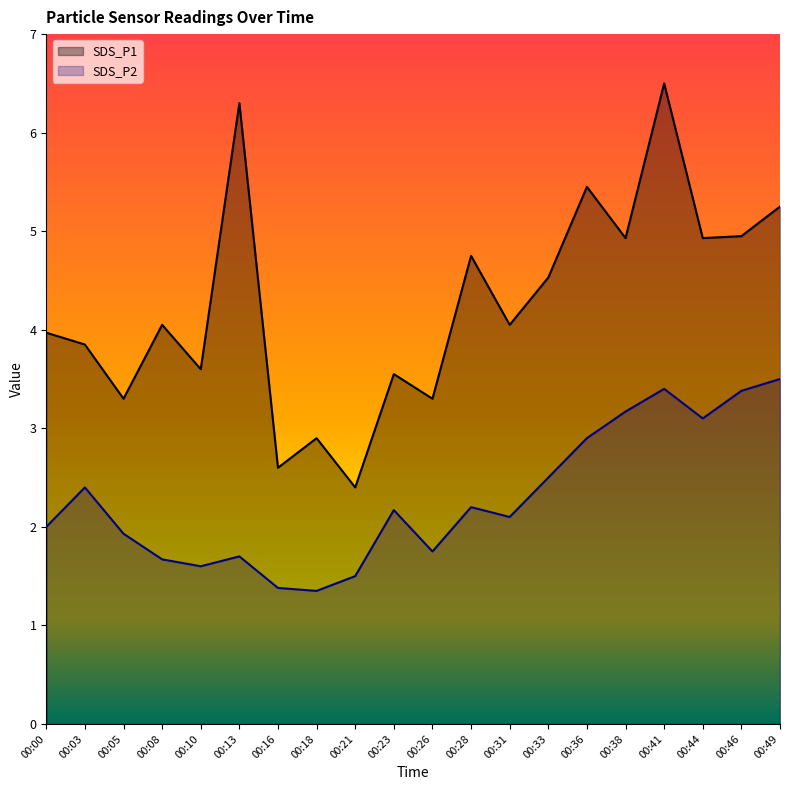

What are all the series names shown in the legend?

SDS_P1, SDS_P2